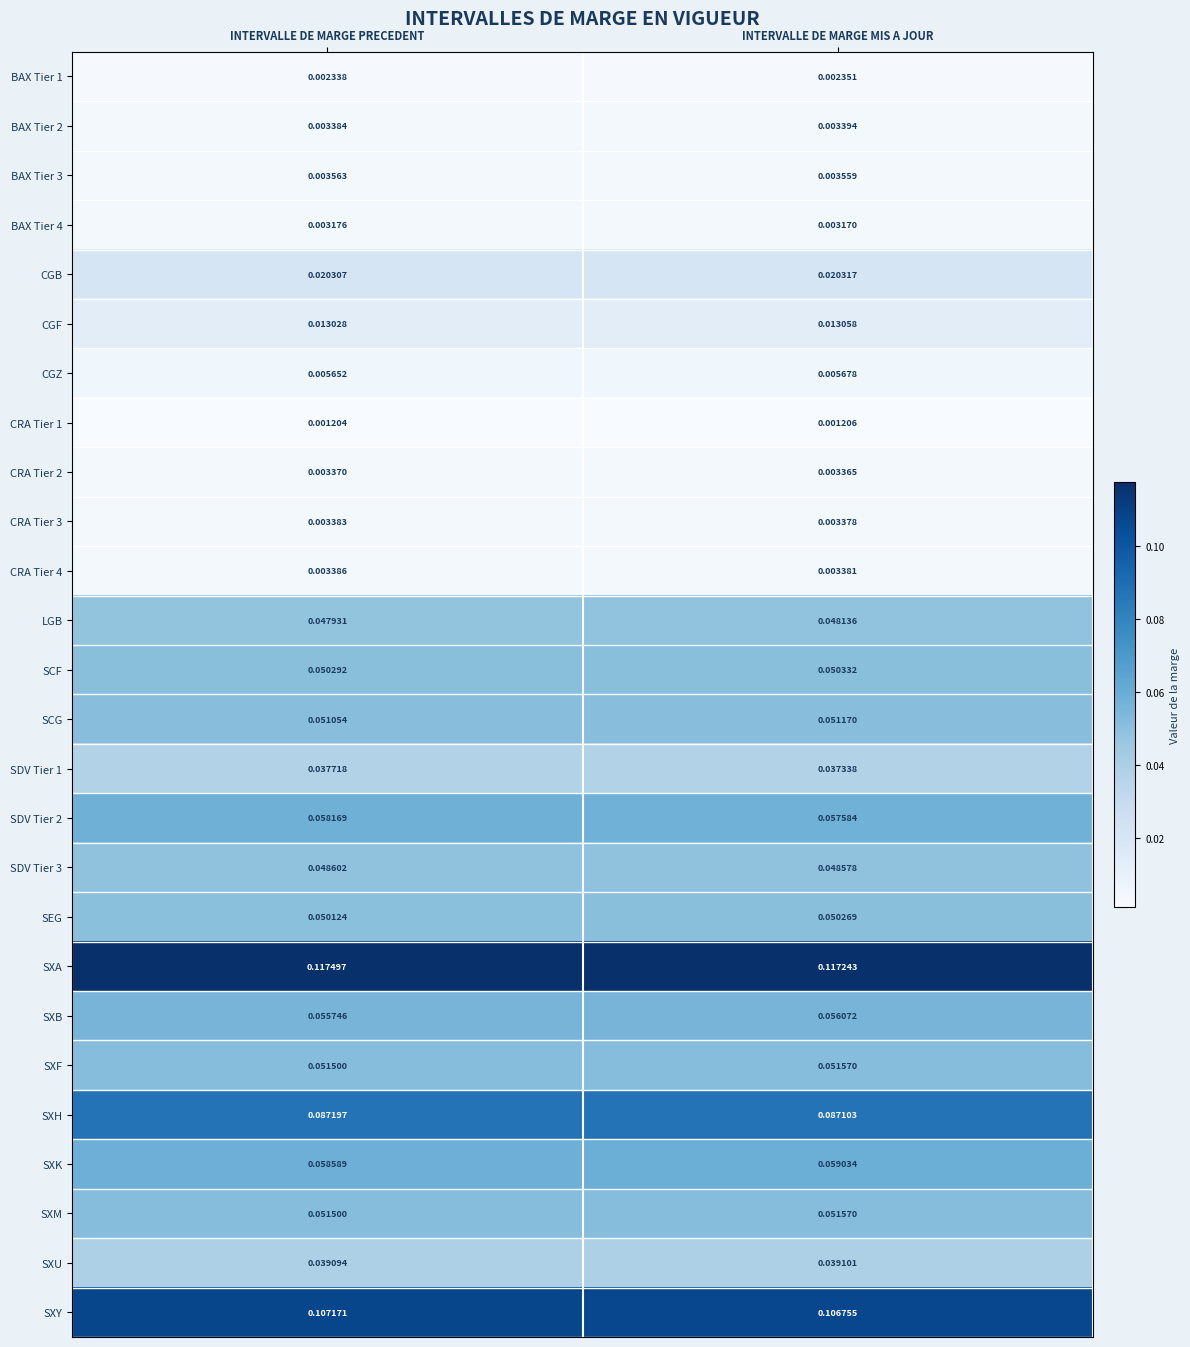

At which category does the chart reach its minimum across all series?

INTERVALLE DE MARGE PRECEDENT